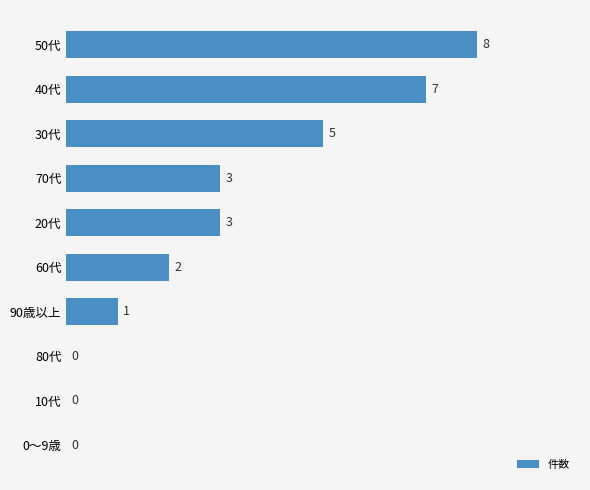

Approximately how many times larger is the value at 90歳以上 compared to 60代?

0.5